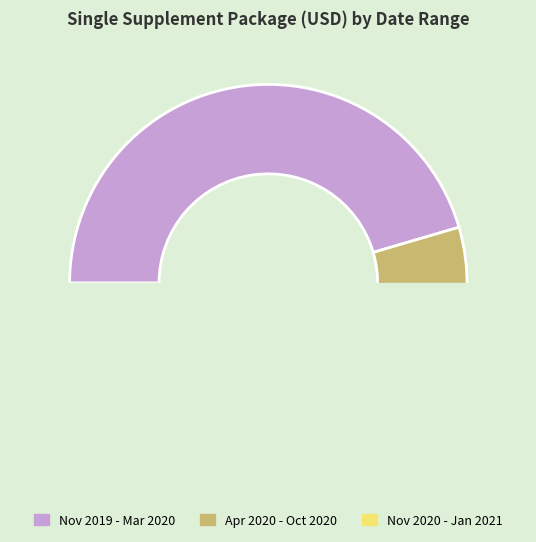

Does 01-Dec-20 represent more than half of the total?

No